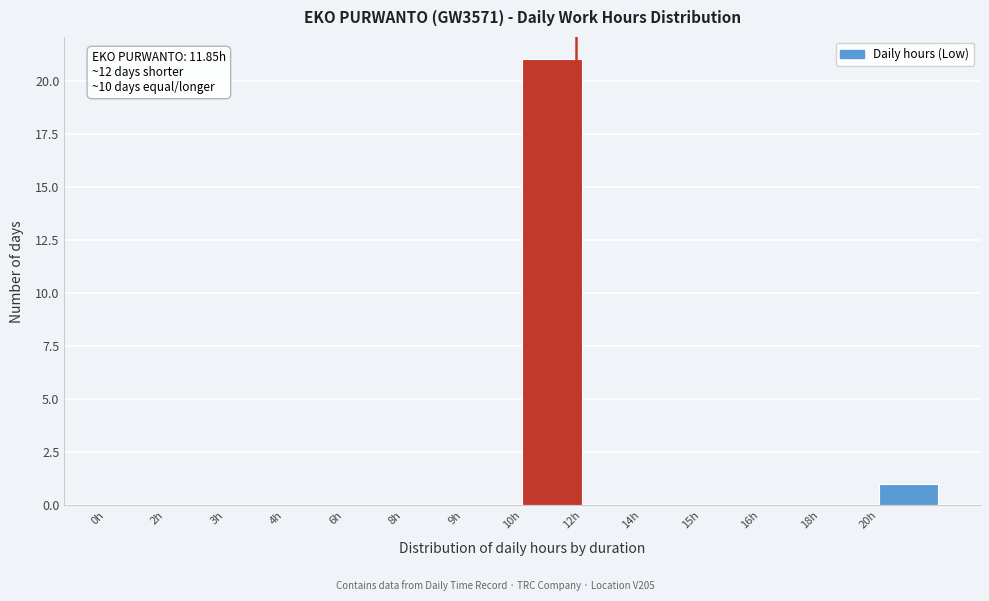

Reading left to right, list all the values displayed in this chart.

0h=0	2h=0	3h=0	4h=0	6h=0	8h=0	9h=0	10h=21	12h=0	14h=0	15h=0	16h=0	18h=0	20h=1